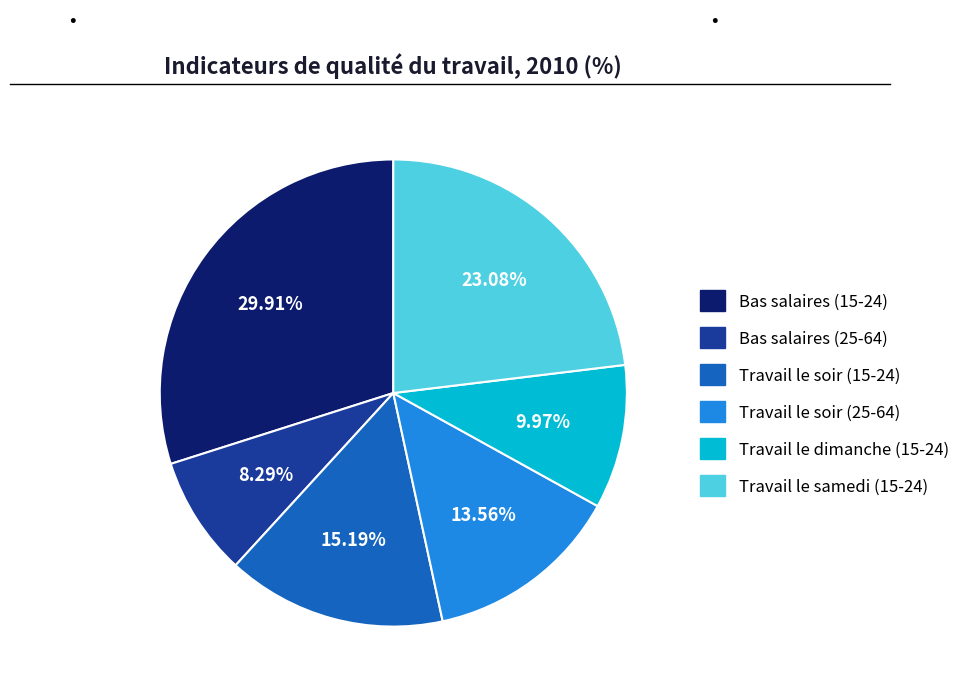

Is there any slice that represents more than half of the pie?

No